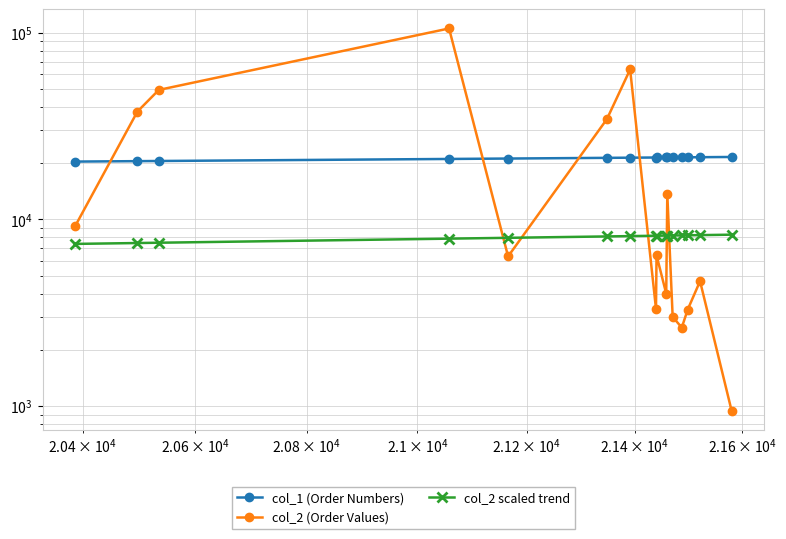

What is the average value of the col_2 scaled trend series?

8016.0